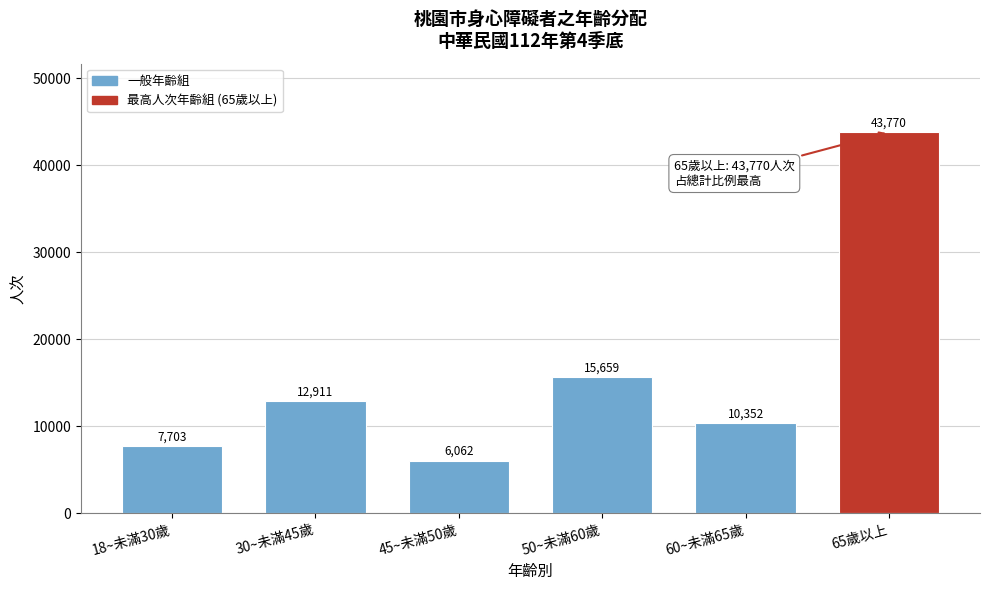

Reading left to right, list all the values displayed in this chart.

7703	12911	6062	15659	10352	43770